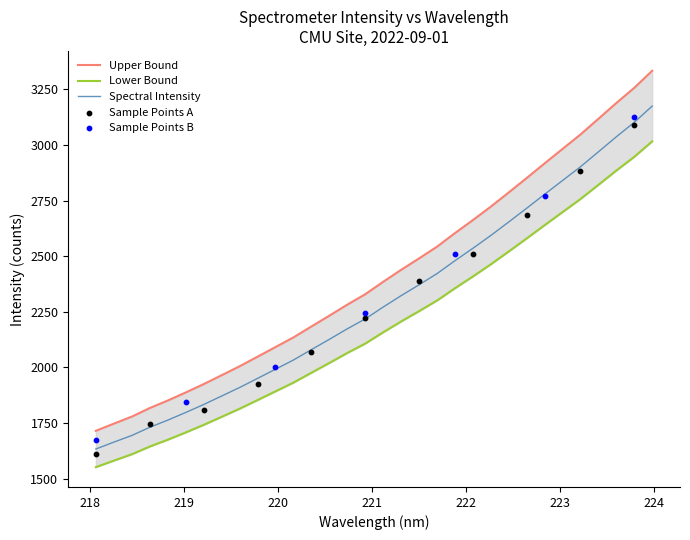

What is the change in value from 221.6902 to 222.263?

+163.1